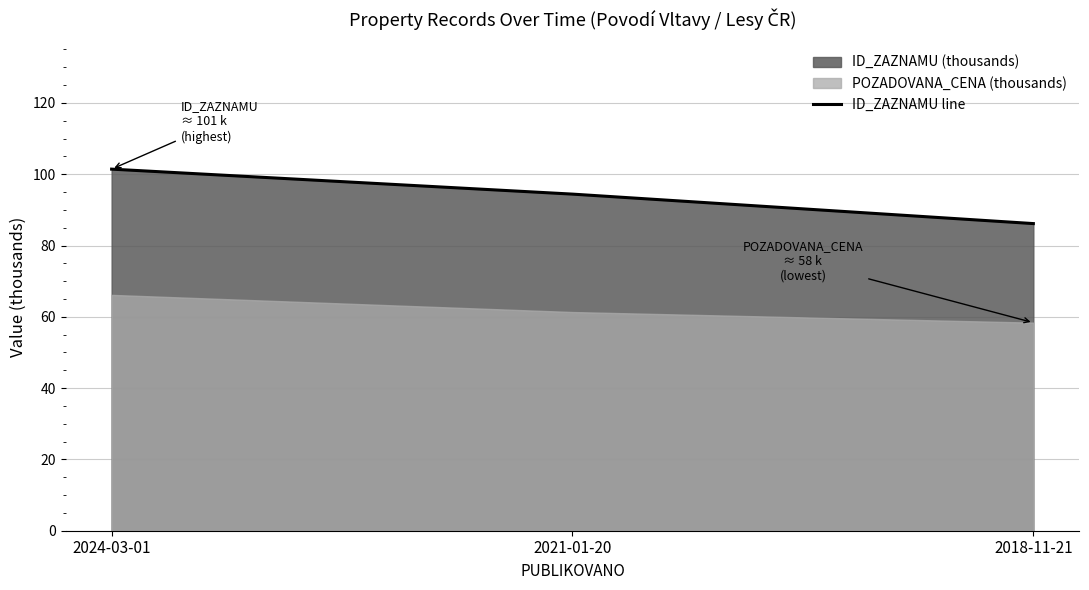

Reading left to right, what are all the values shown in this chart?

2024-03-01=101.4	2021-01-20=94.4	2018-11-21=86.1